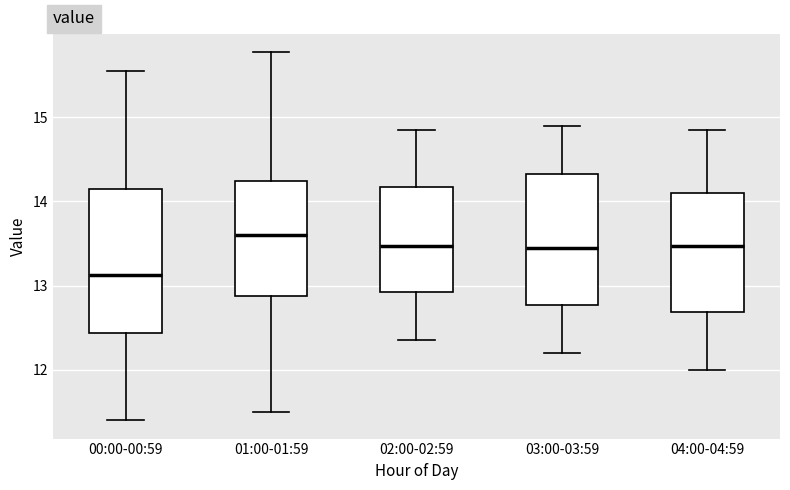

Which box is the tallest, from its lower edge to its upper edge?

00:00-00:59